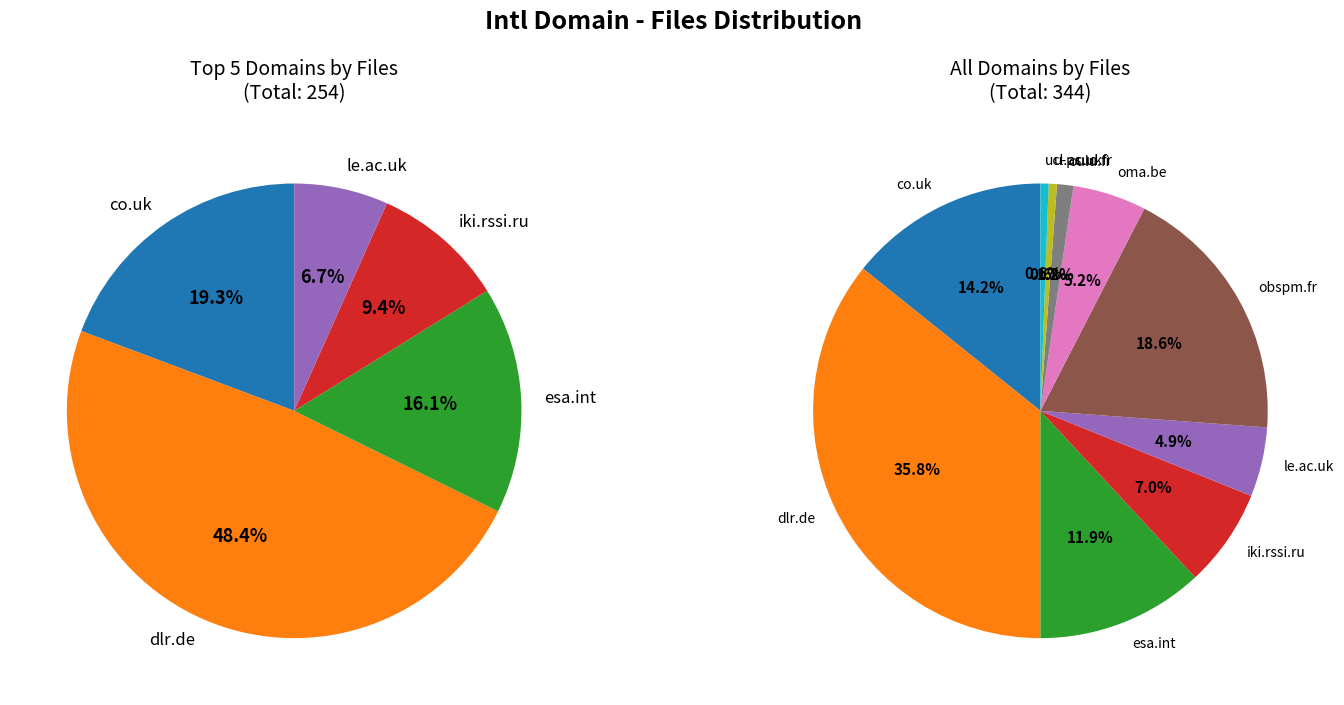

Between obspm.fr and le.ac.uk, which is larger?

obspm.fr